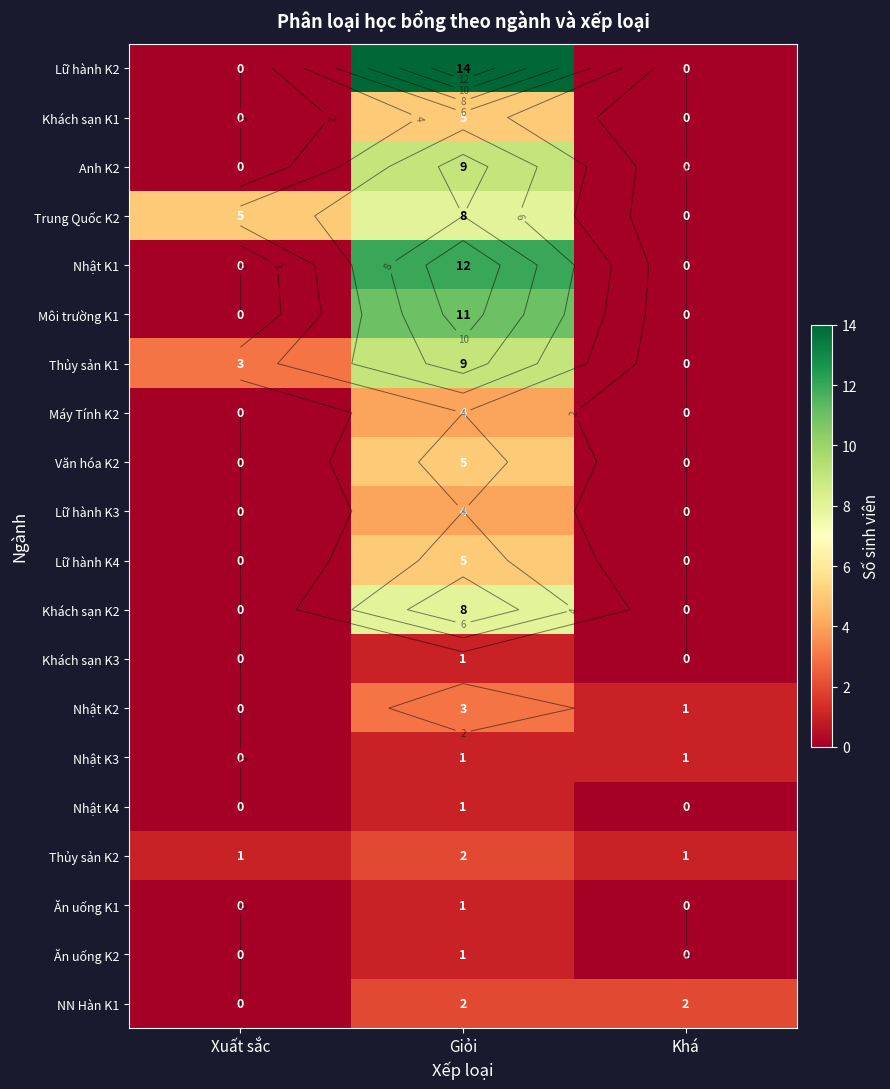

Which series has the largest range (max minus min)?

Lữ hành K2